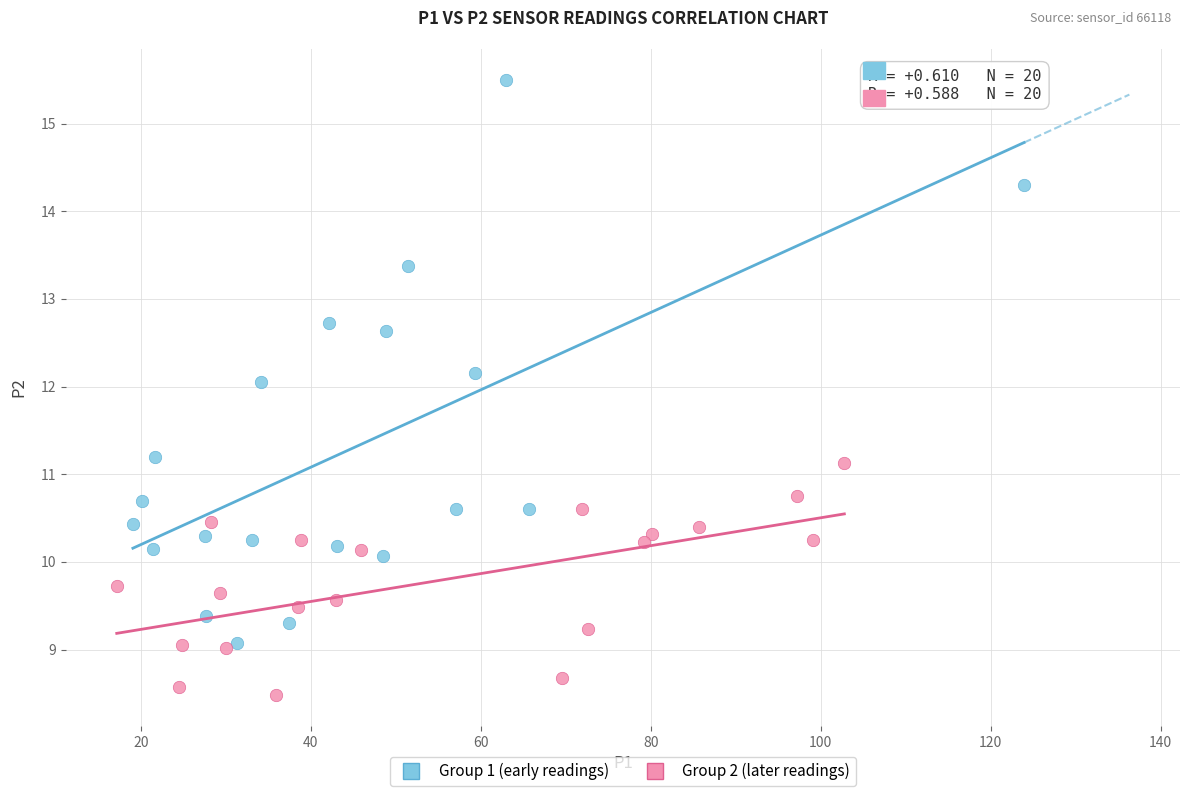

Which series contains the highest Y value?

Group 1 (early readings)